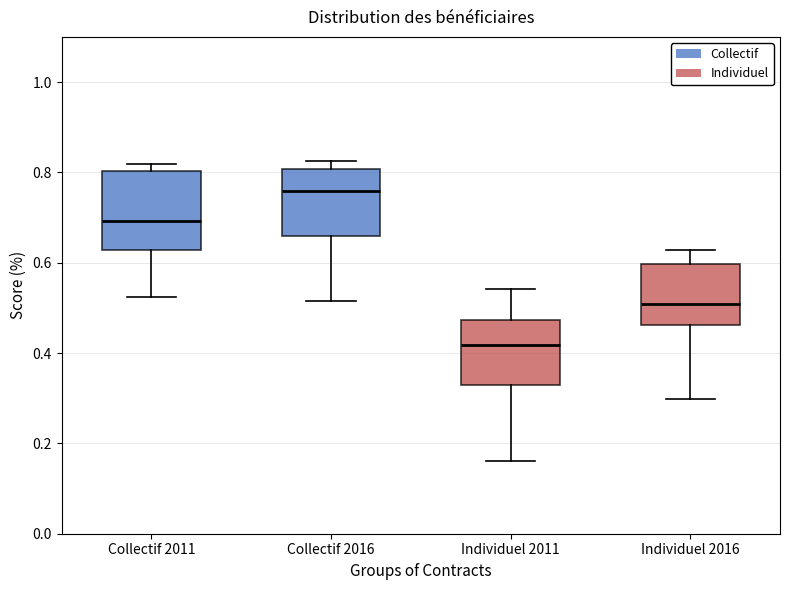

Which box has the highest median line?

Collectif 2016